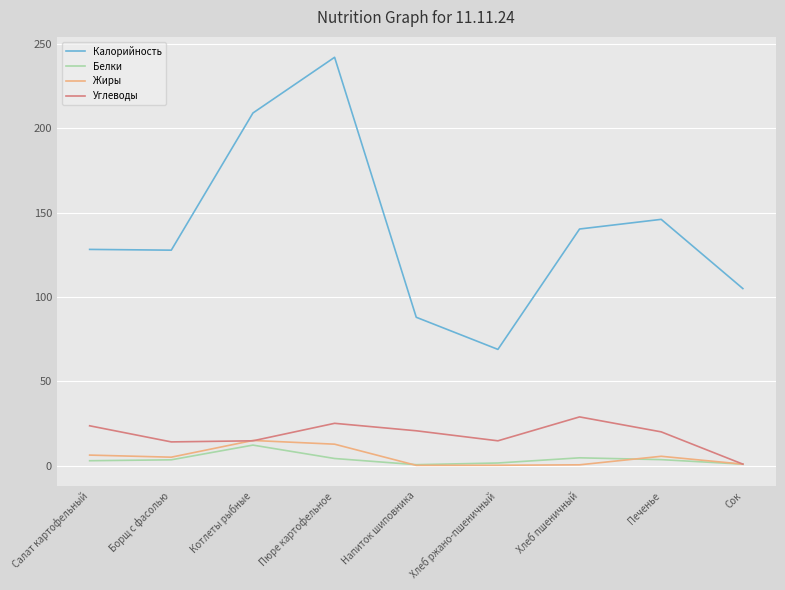

What is the difference between the maximum and second lowest values in the Калорийность series?

154.0